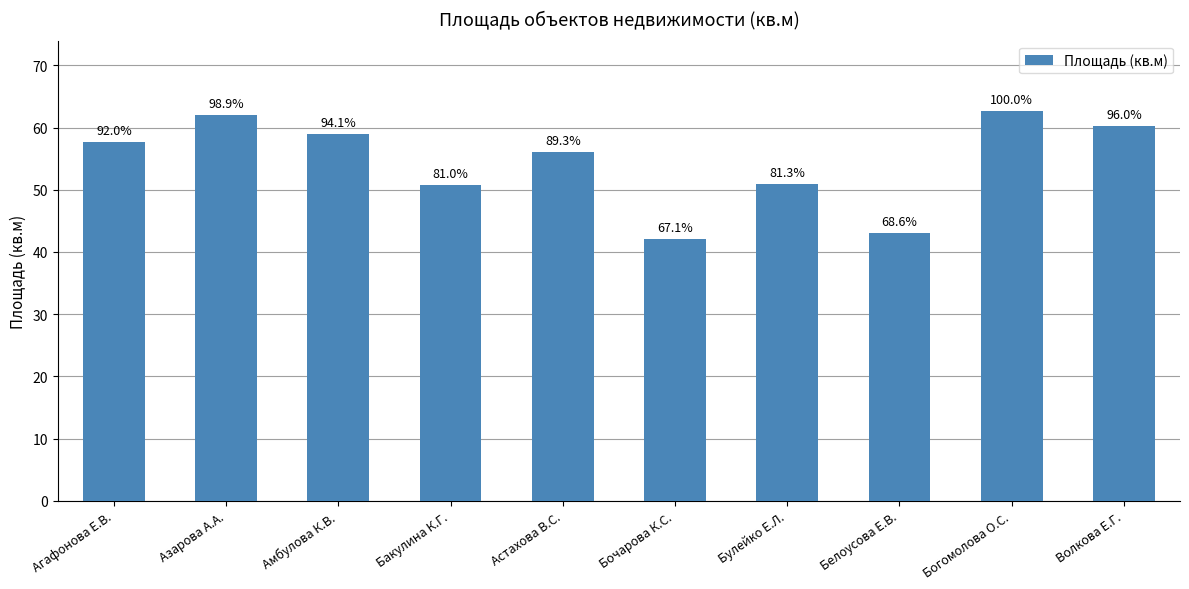

Reading left to right, transcribe all the data shown in this chart.

Агафонова Е.В.=57.7	Азарова А.А.=62.0	Амбулова К.В.=59.0	Бакулина К.Г.=50.8	Астахова В.С.=56.0	Бочарова К.С.=42.1	Булейко Е.Л.=51.0	Белоусова Е.В.=43.0	Богомолова О.С.=62.7	Волкова Е.Г.=60.2